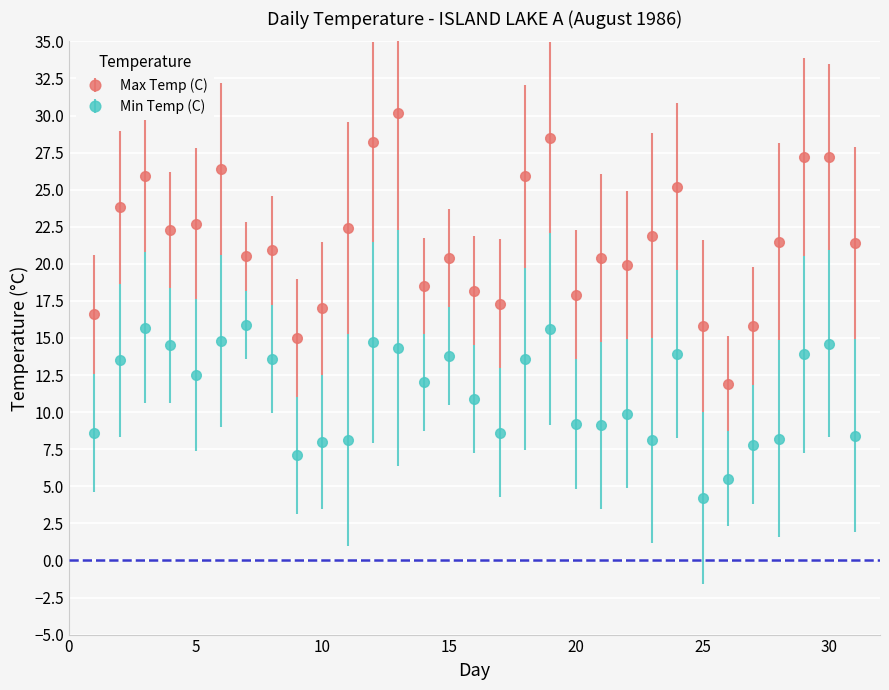

Which series has the widest spread of values?

Max Temp (C)